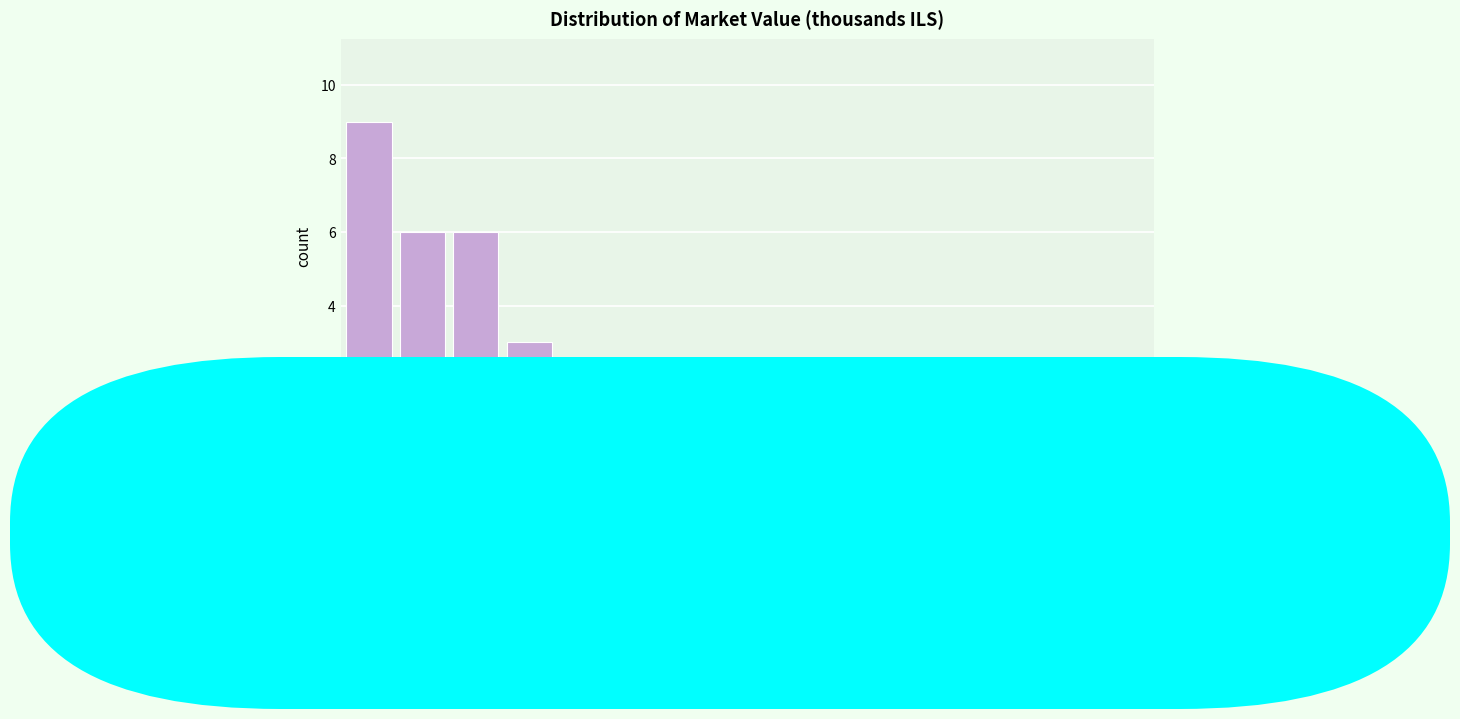

Reading left to right, extract all data points from this chart.

0=9	200=6	400=6	600=3	800=0	1000=0	1200=1	1400=0	1600=1	1800=0	2000=0	2200=1	2400=0	2600=1	2800=0